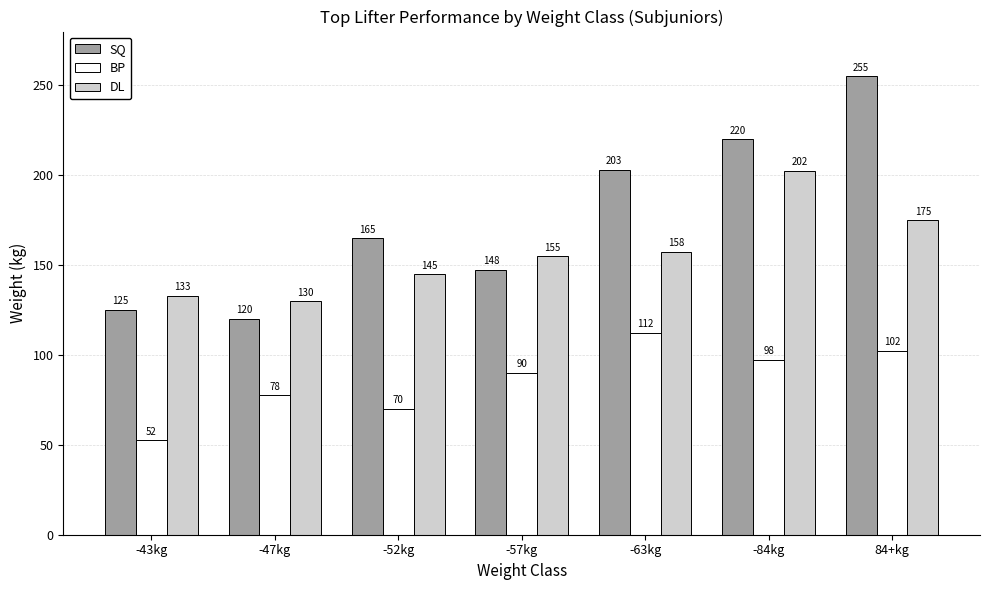

What is the sum of the SQ values at -52kg and -43kg?

290.0